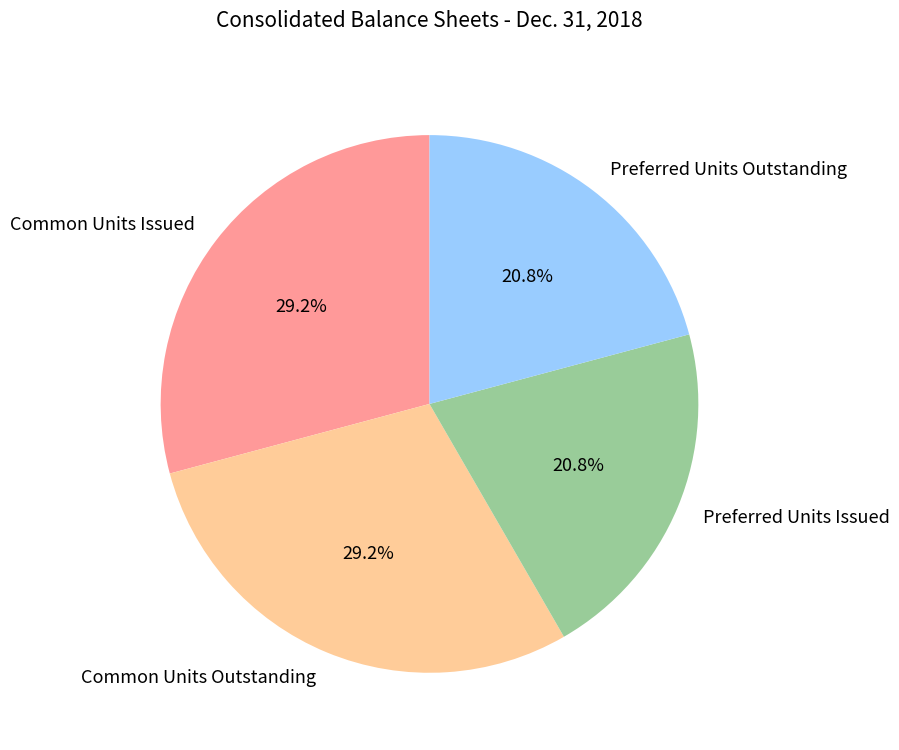

What is the ratio of the value at Preferred Units Outstanding to the value at Common Units Outstanding?

0.7